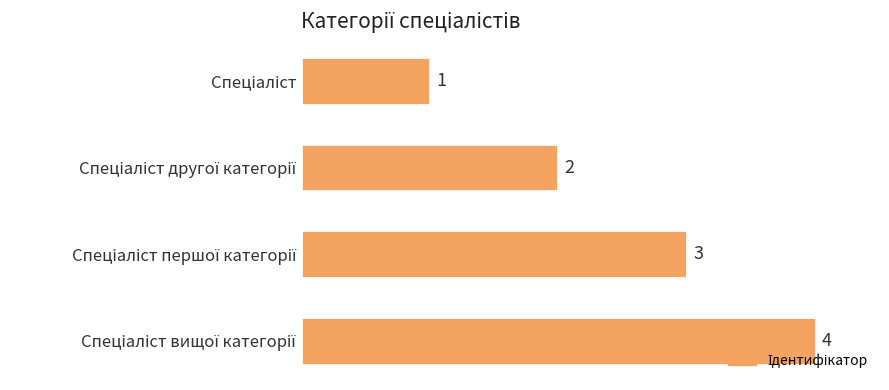

How many series are shown in this chart?

1